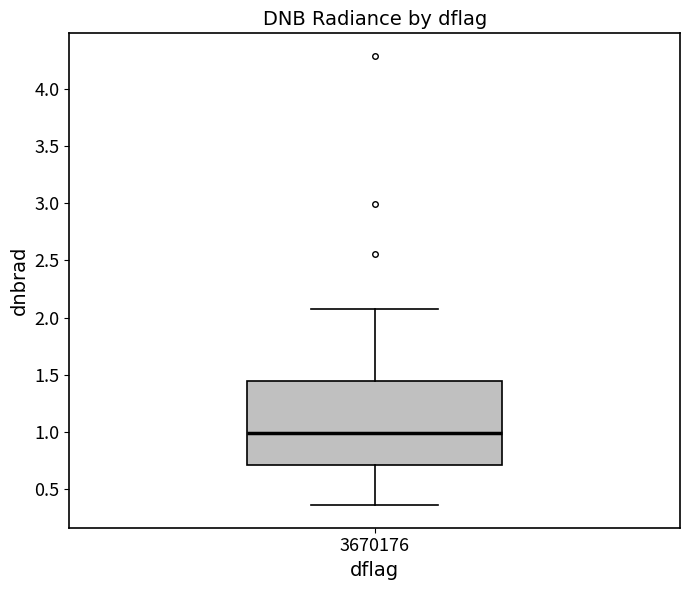

Where is the lower edge of the box at x = 3670176 on the y-axis? The values are not printed on the chart, so give them approximately, as read against the axis.

0.70